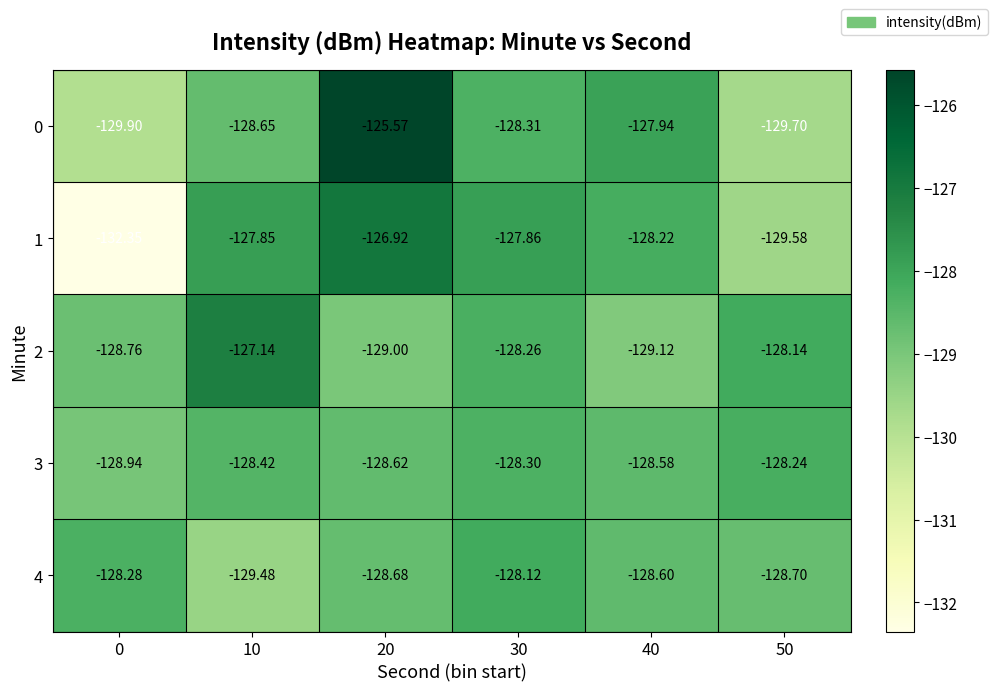

Is the value of 4 at 0 greater than the value of 1 at 30?

No